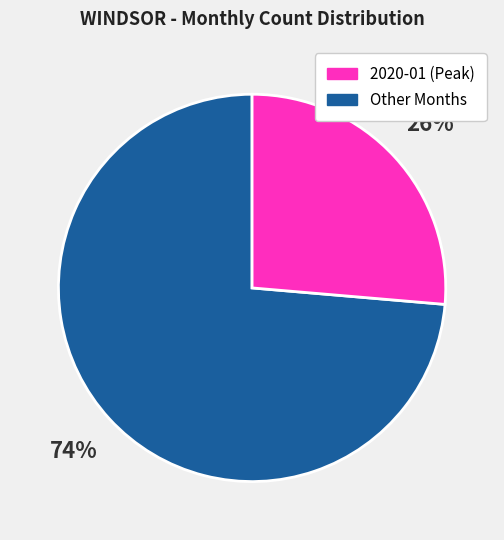

To the nearest percent, what is the average slice percentage?

50%